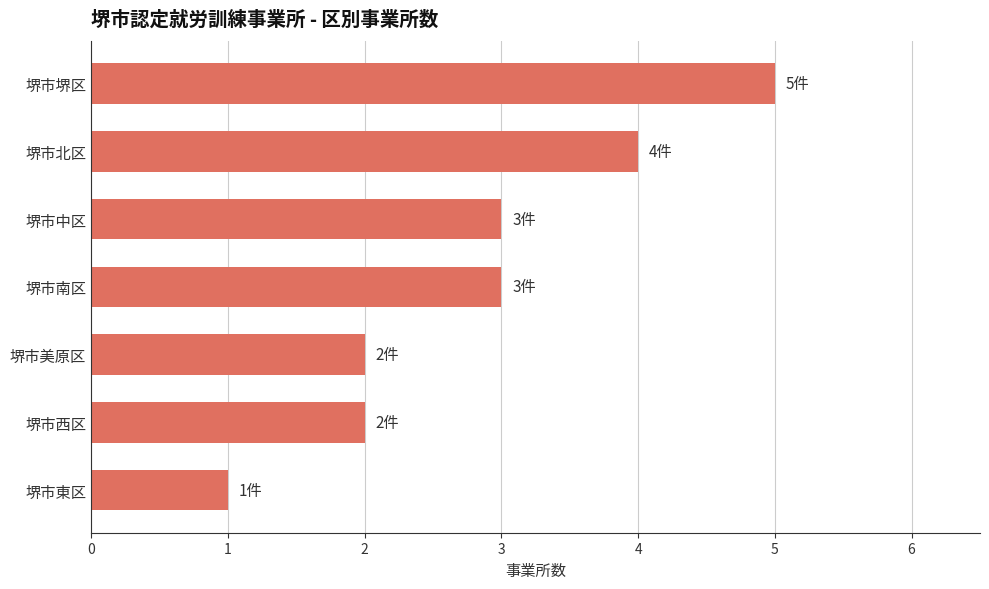

Is it true that the value at 堺市西区 is 1?

False